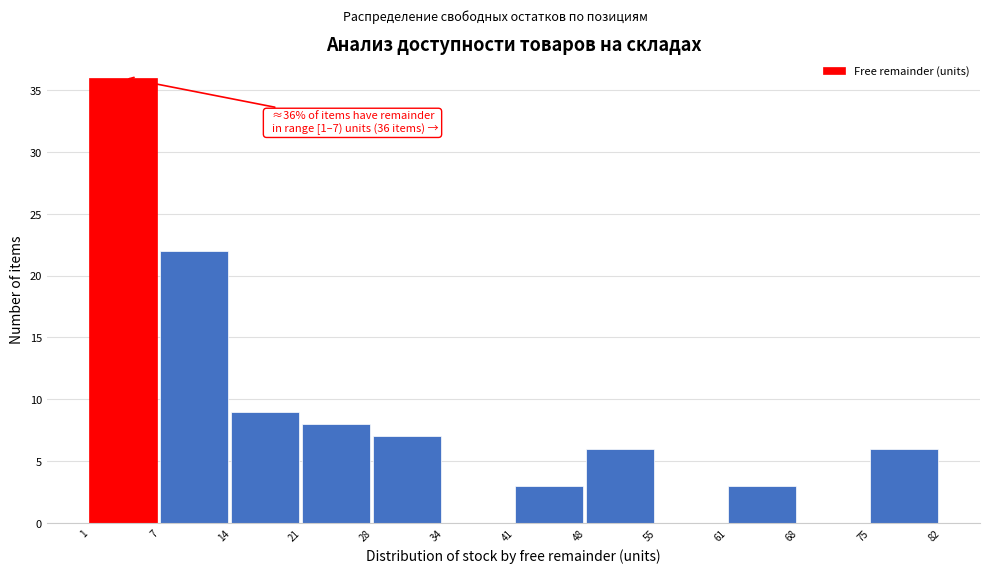

Which range on the x-axis has the tallest bar?

1 to 7